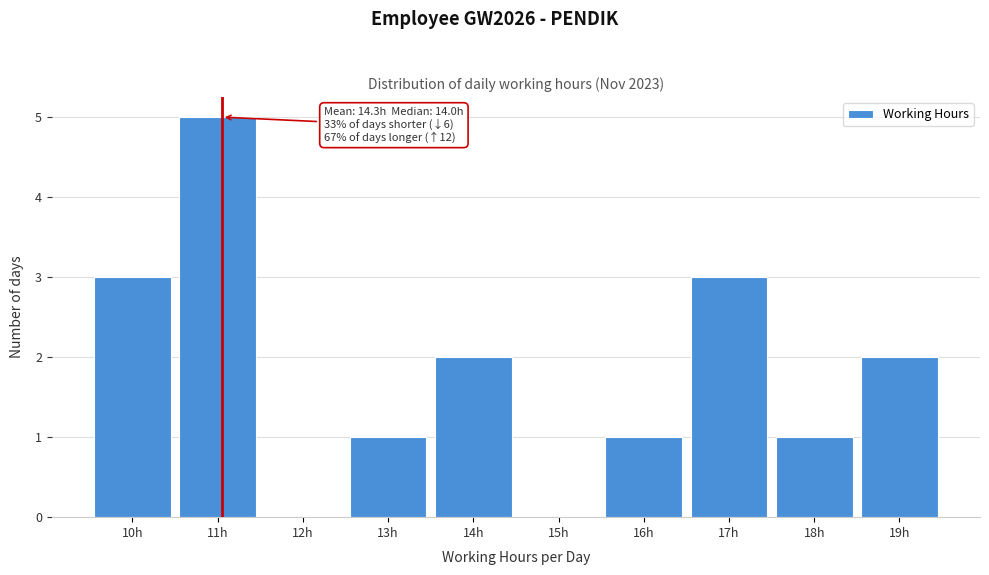

Reading left to right, what are all the values shown in this chart?

10h=3	11h=5	12h=0	13h=1	14h=2	15h=0	16h=1	17h=3	18h=1	19h=2